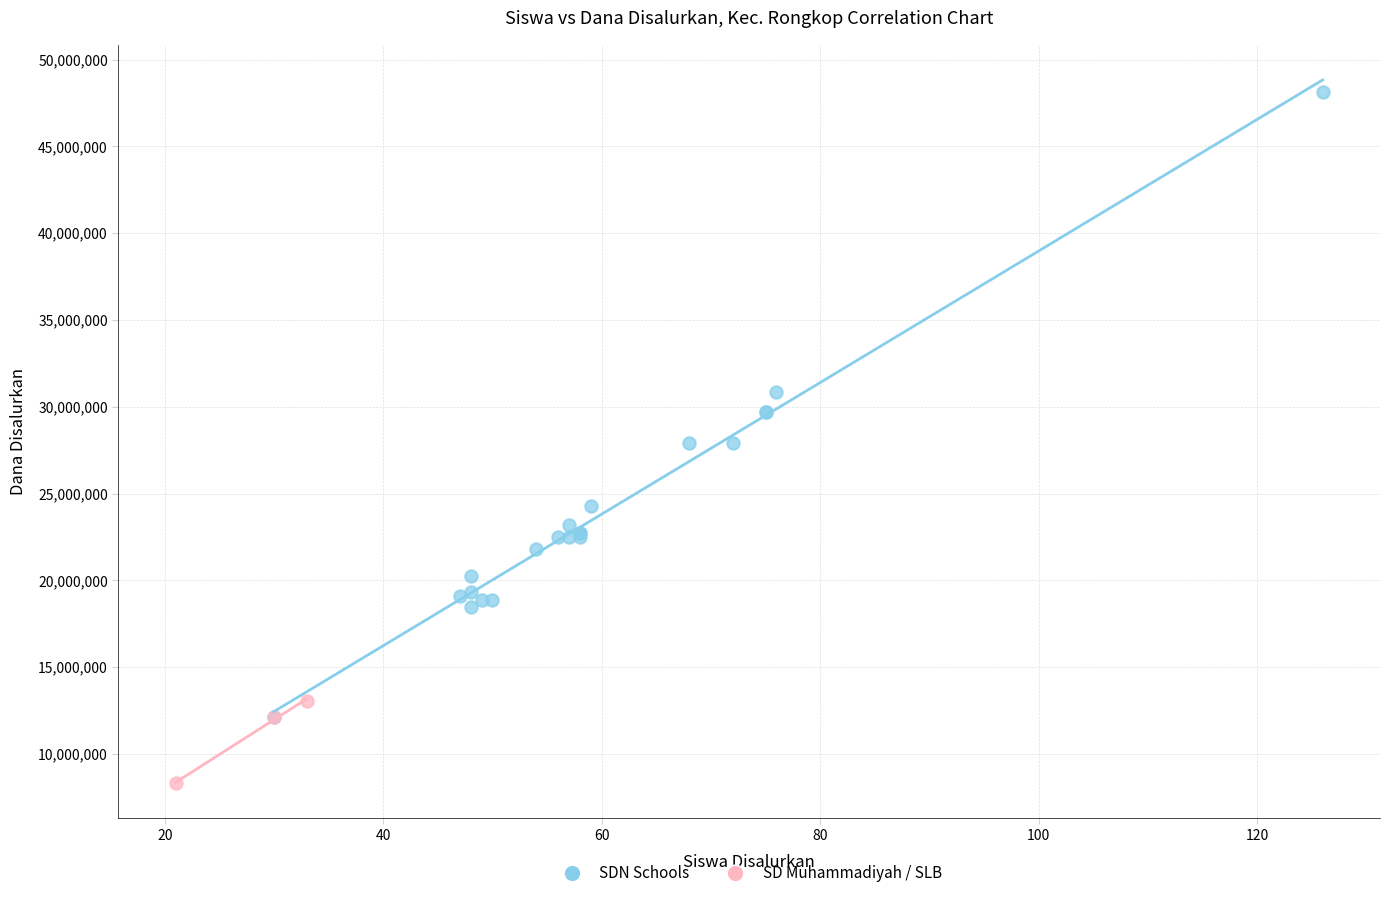

Which series contains the highest Y value?

SDN Schools